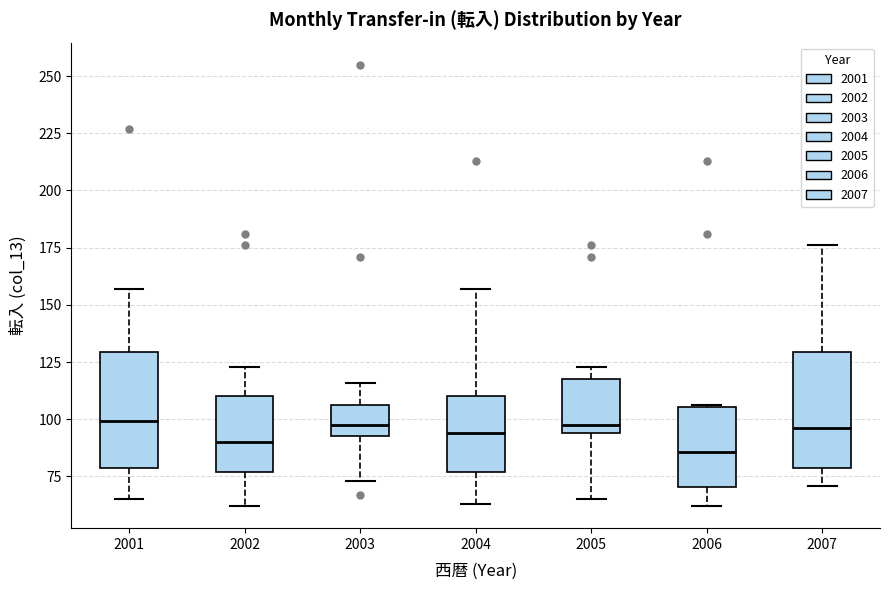

Reading left to right, read every box against the y-axis: the position of its median line, the range the box covers, and the ends of its whiskers. The values are not printed on the chart, so give them approximately, as read against the axis.

2001: median 100, box 80 to 130, whiskers 65 to 155
2002: median 90, box 75 to 110, whiskers 60 to 125
2003: median 100, box 95 to 105, whiskers 75 to 115
2004: median 95, box 75 to 110, whiskers 65 to 155
2005: median 100, box 95 to 120, whiskers 65 to 125
2006: median 85, box 70 to 105, whiskers 60 to 105
2007: median 95, box 80 to 130, whiskers 70 to 175